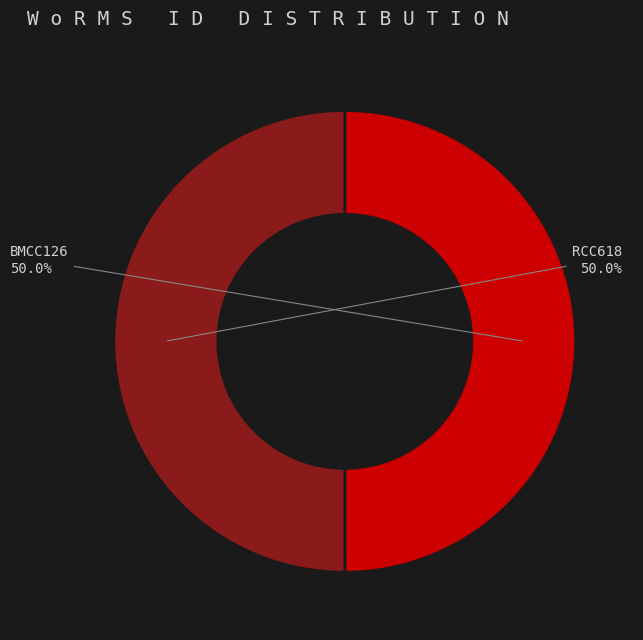

Do RCC618 and BMCC126 together represent more than half of the pie?

Yes